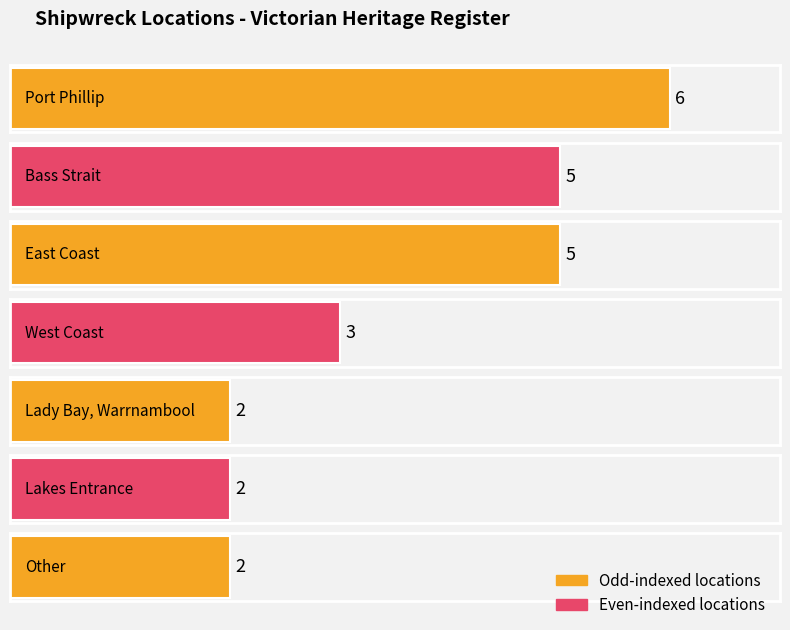

What is the difference between the values at West Coast and Port Phillip?

3